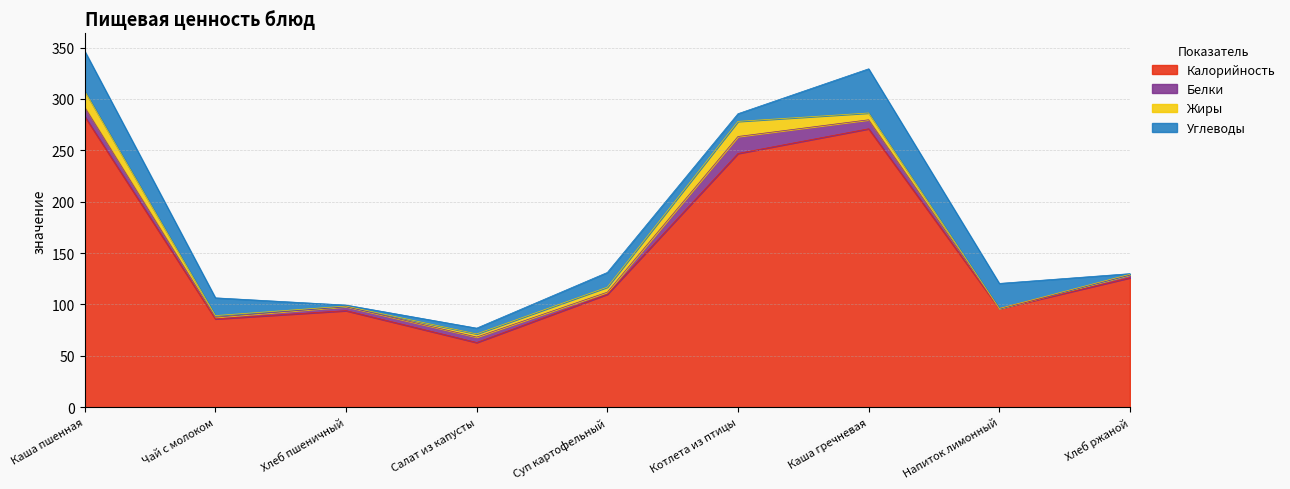

What is the label of the 1st point from the left?

Каша пшенная